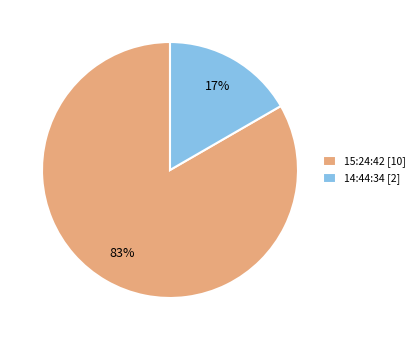

Between 15:24:42 [10] and 14:44:34 [2], which is larger?

15:24:42 [10]